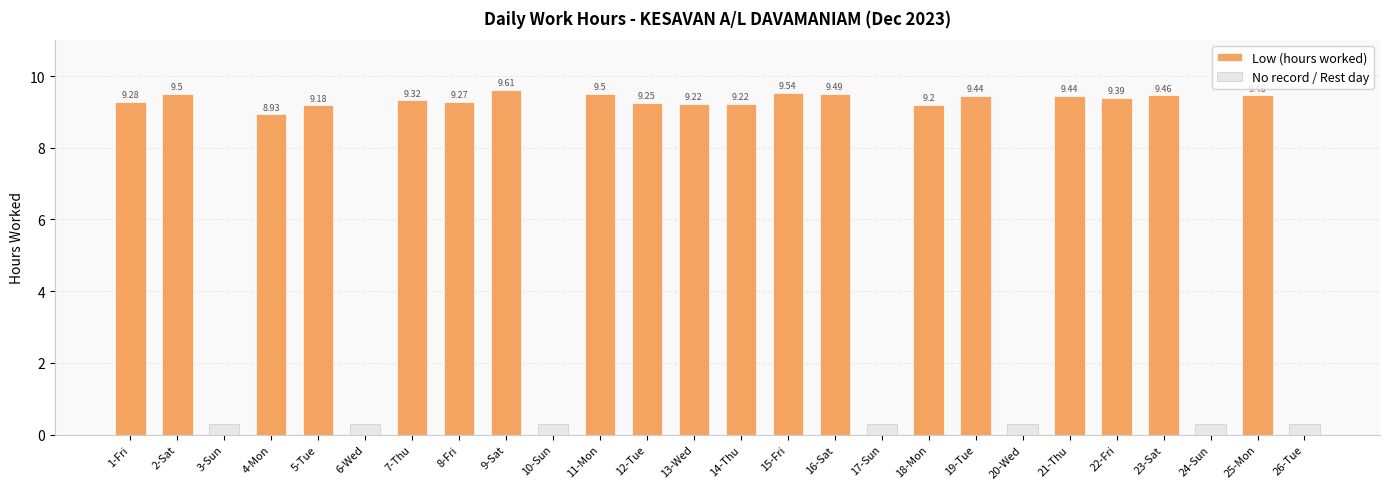

What position from the left is 26-Tue?

26